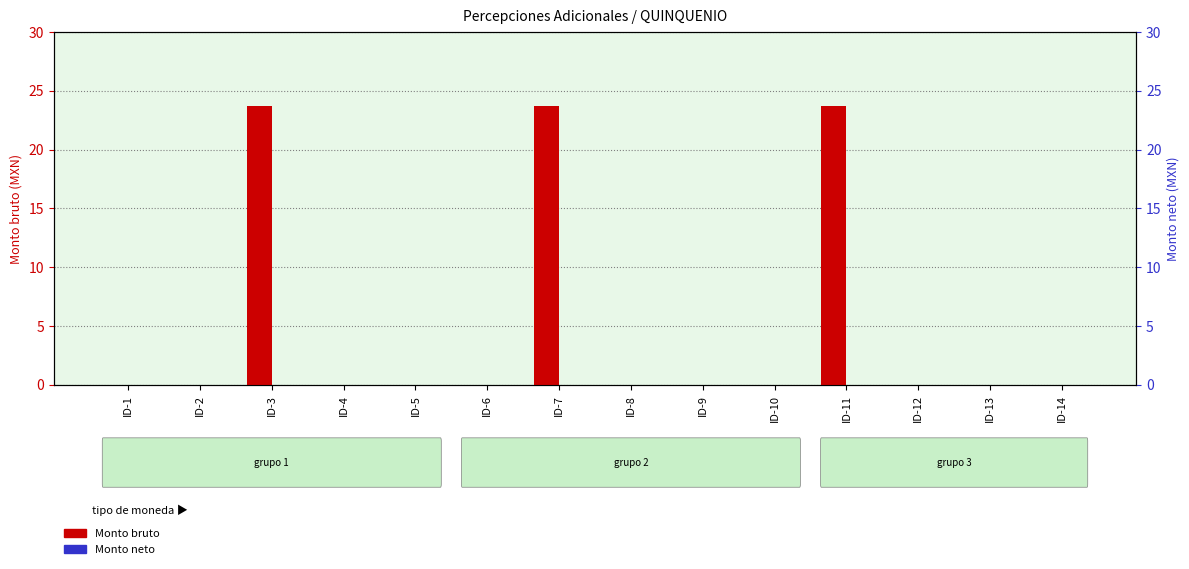

Which series changed the most between ID-3 and ID-13?

Monto bruto